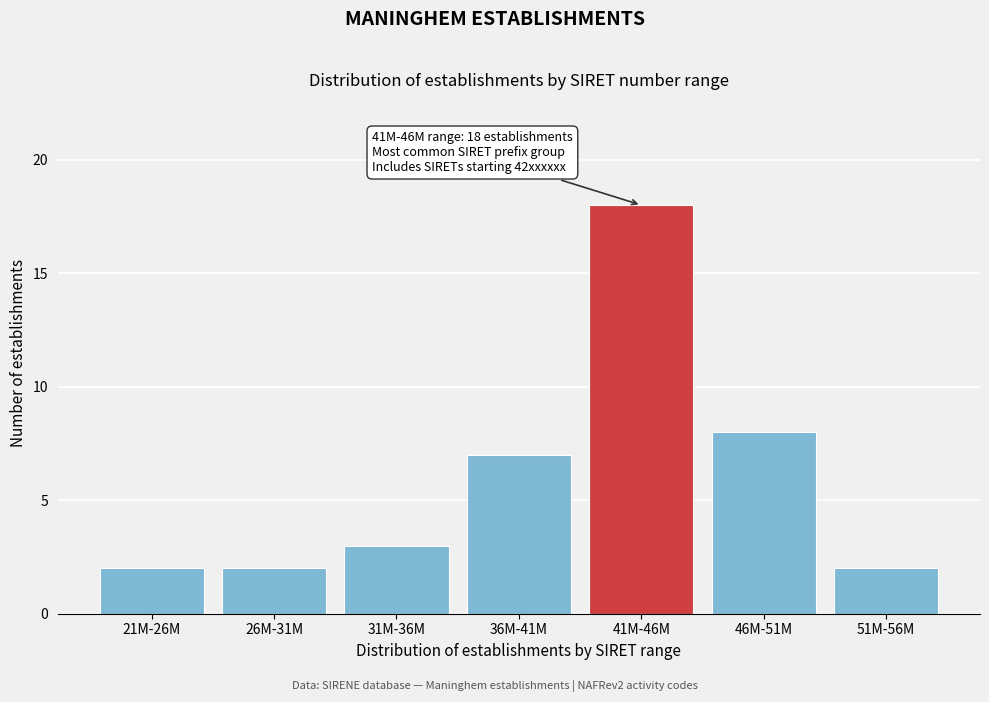

Reading left to right, what are all the values shown in this chart?

2	2	3	7	18	8	2